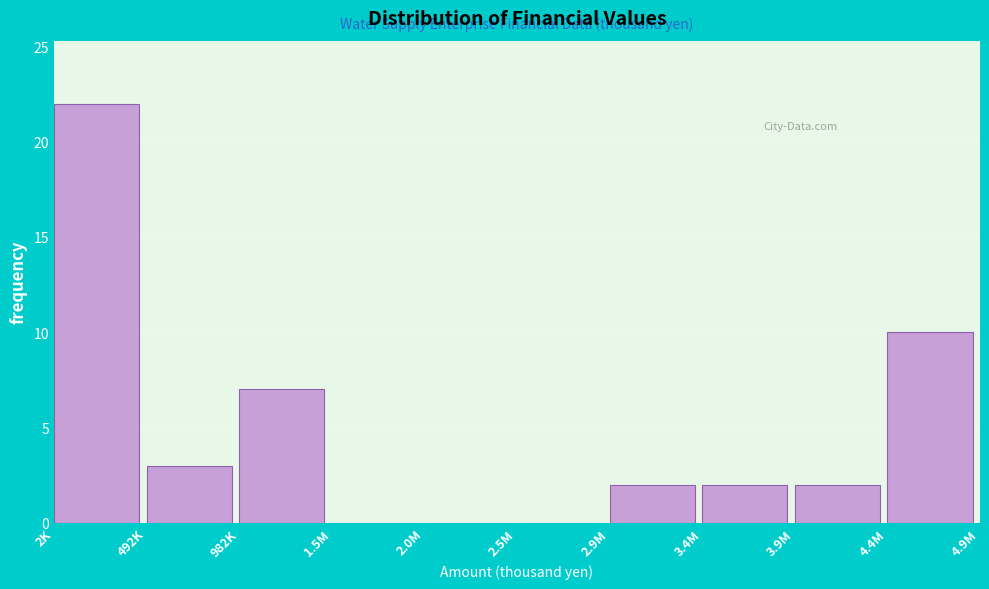

Reading left to right, extract all data points from this chart.

2K=22	492K=3	982K=7	1.5M=0	2.0M=0	2.5M=0	2.9M=2	3.4M=2	3.9M=2	4.4M=10